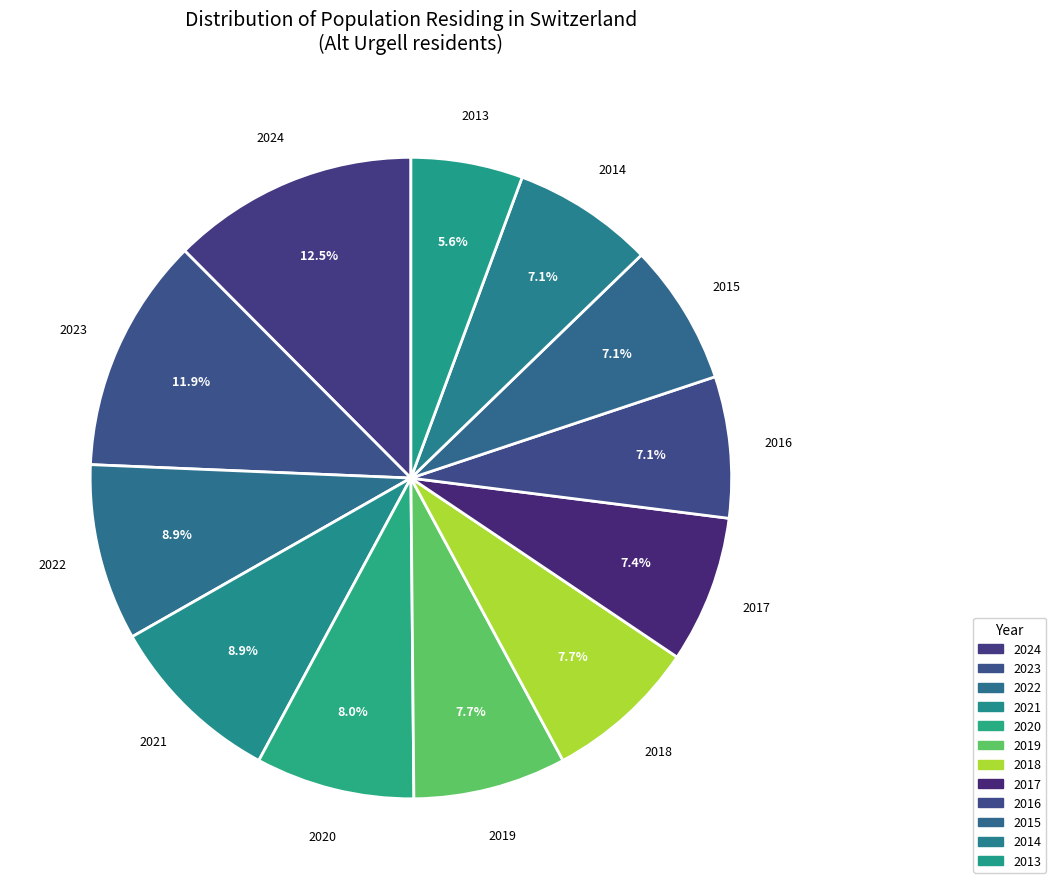

Is there any slice that represents more than half of the pie?

No